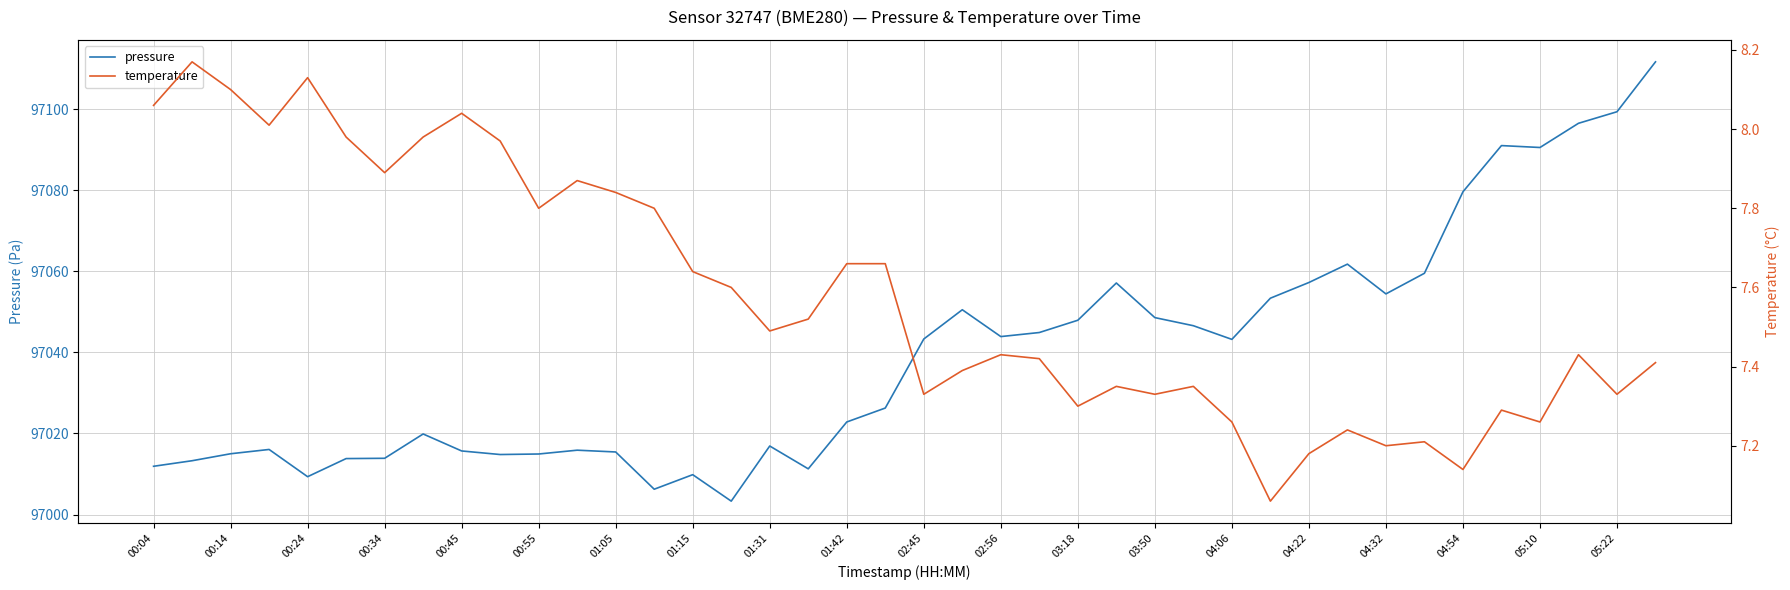

The pressure series shows 32919.2 at 03:50. True or false?

False